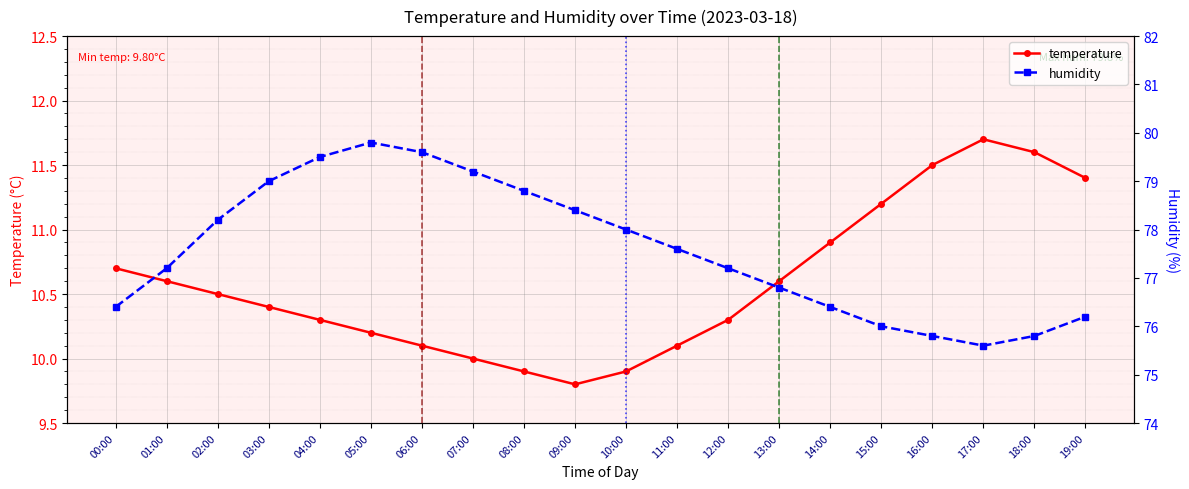

Reading left to right, what are all the values shown in this chart?

temperature: 10.7	10.6	10.5	10.4	10.3	10.2	10.1	10.0	9.9	9.8	9.9	10.1	10.3	10.6	10.9	11.2	11.5	11.7	11.6	11.4
humidity: 76.4	77.2	78.2	79.0	79.5	79.8	79.6	79.2	78.8	78.4	78.0	77.6	77.2	76.8	76.4	76.0	75.8	75.6	75.8	76.2